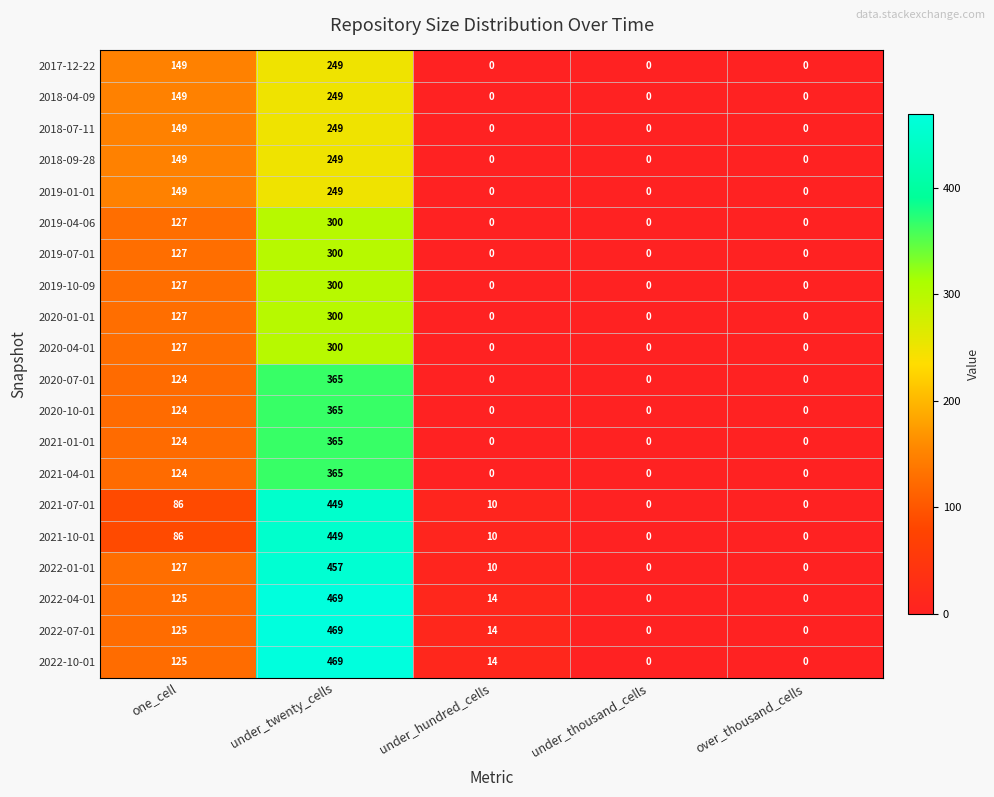

What is the spread (max minus min) of values at one_cell?

63